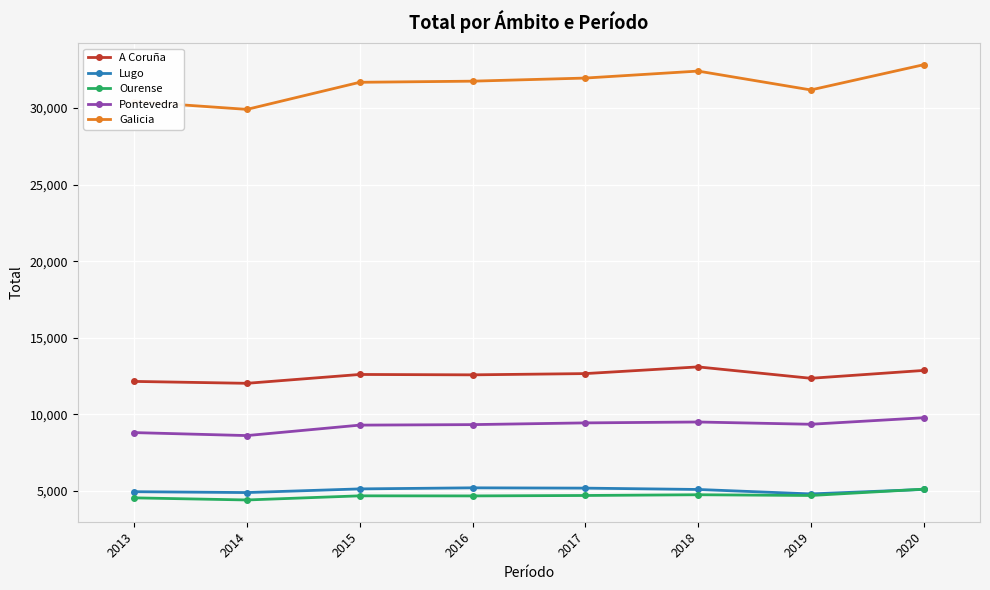

At which category does the chart reach its peak across all series?

2020